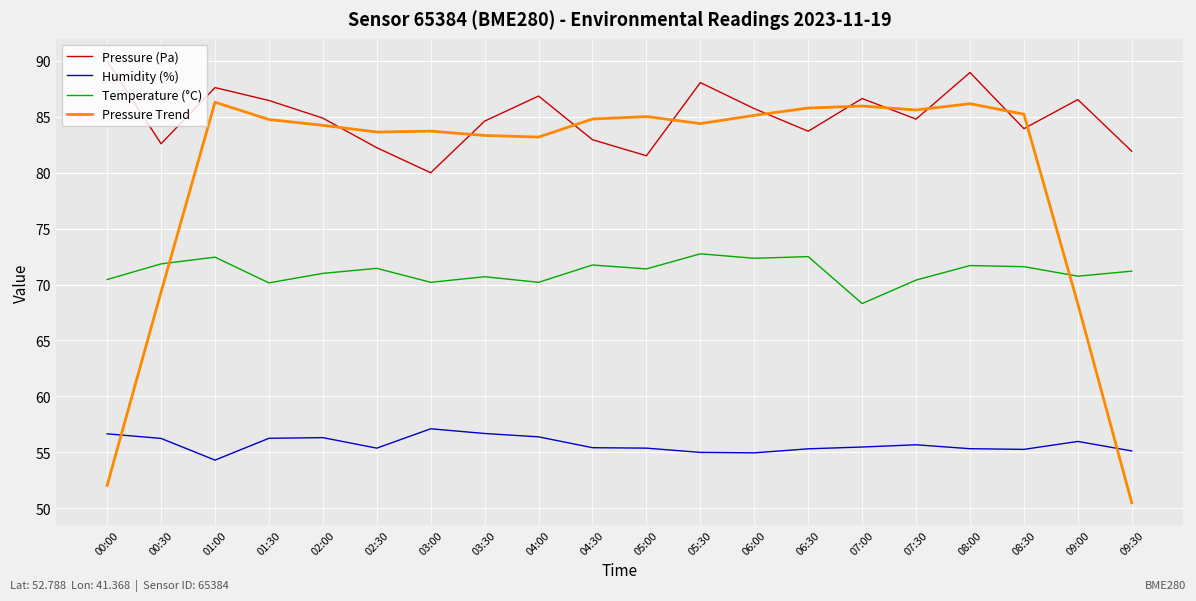

How many series are shown in this chart?

4